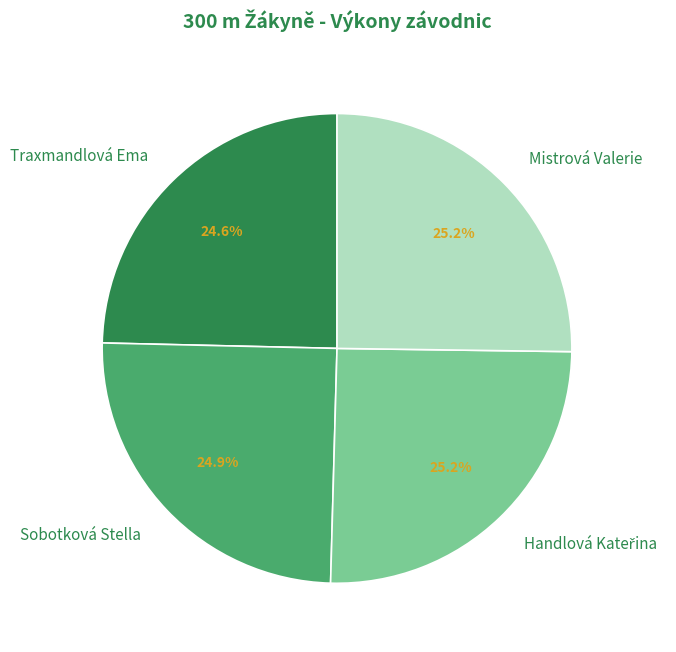

Combined, what portion of the pie is Mistrová Valerie and Sobotková Stella?

50.2%